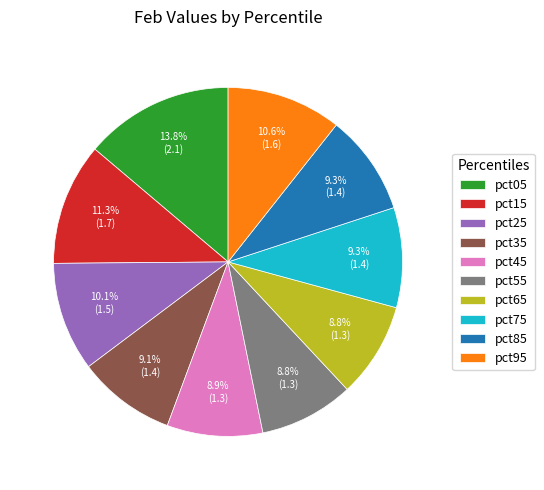

Which category has the biggest portion of the pie?

pct05